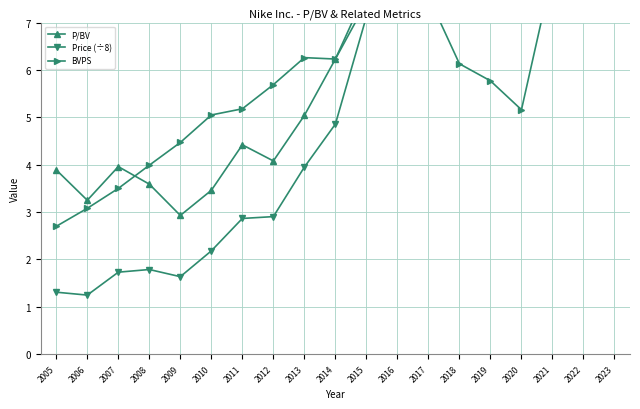

True or false: P/BV and BVPS cross at least once.

True